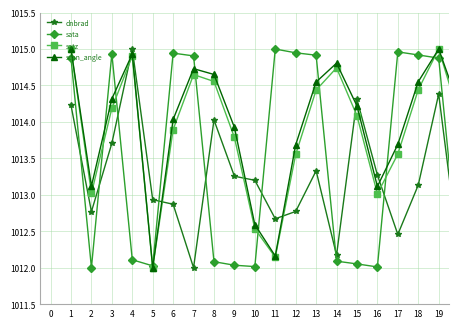

What is the highest value of the satz series?

1015.0